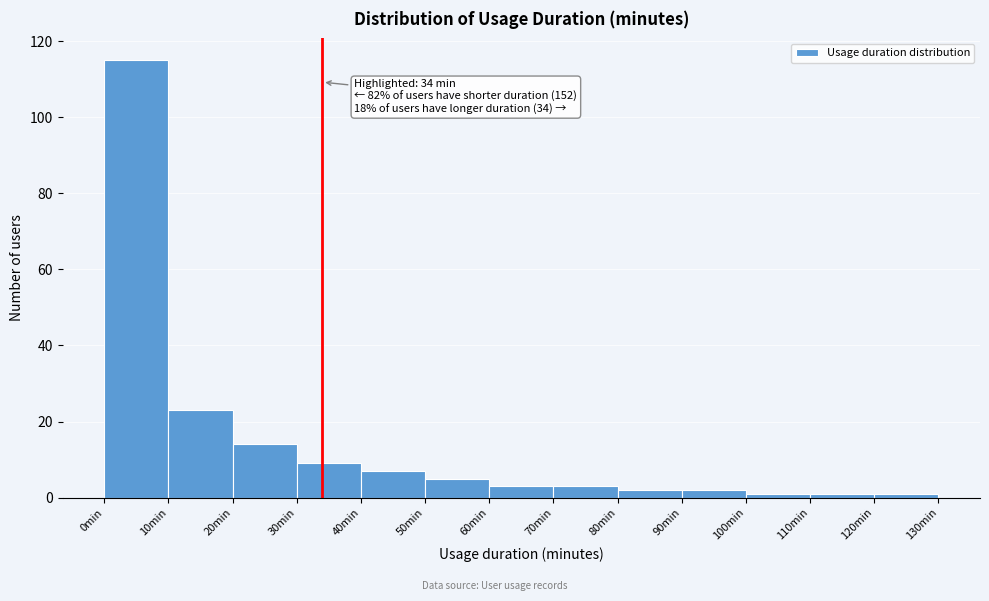

Which range on the x-axis has the tallest bar?

0 to 10